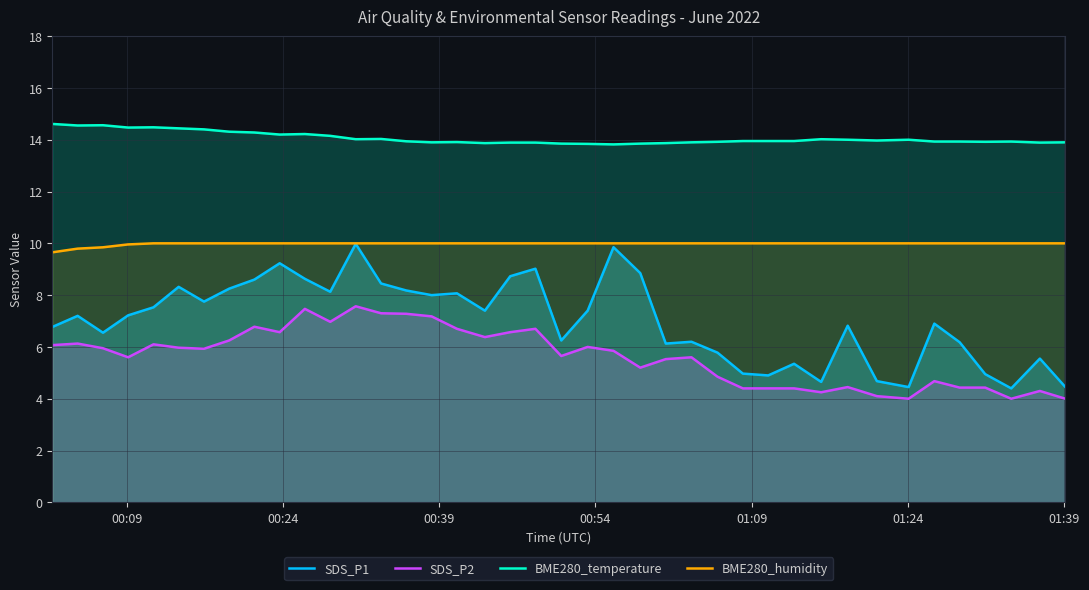

What is the difference between the maximum and minimum values in the SDS_P1 series?

5.6